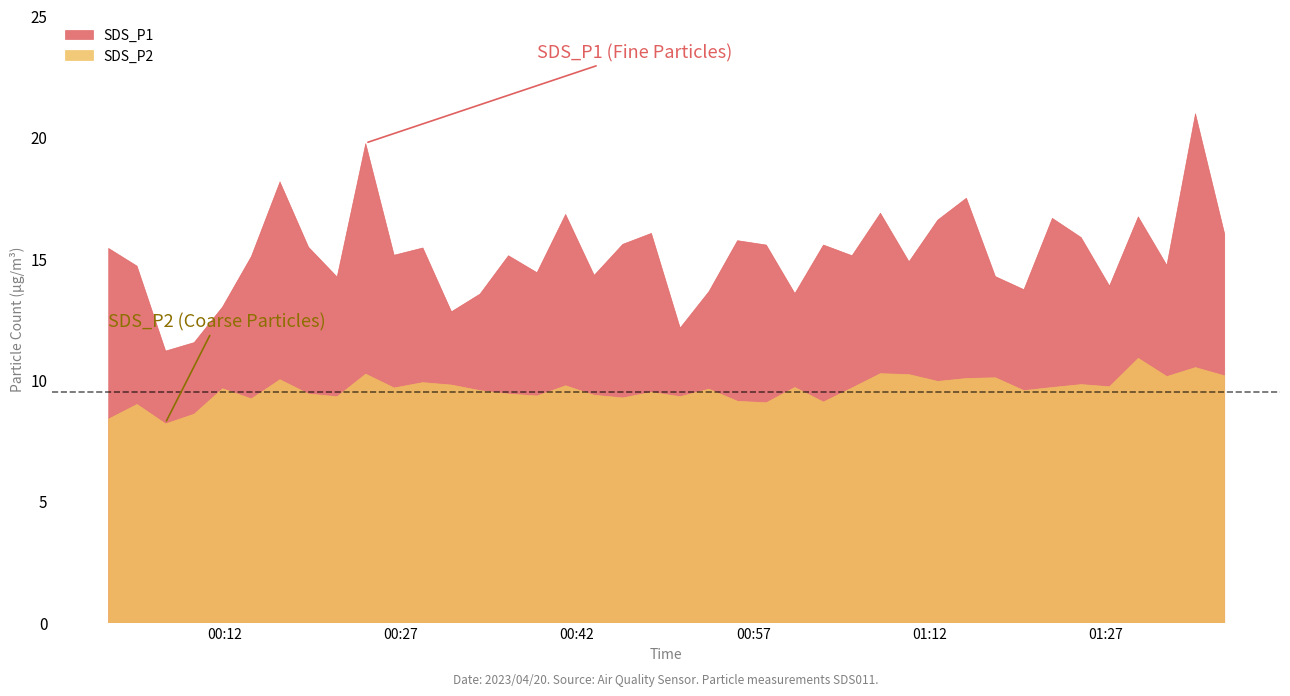

What is the total value across all series at 2023/04/20 01:32:11?

24.9